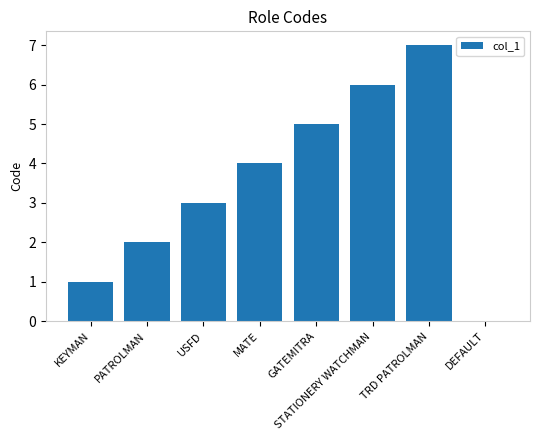

True or false: the data shows 0 at DEFAULT.

True